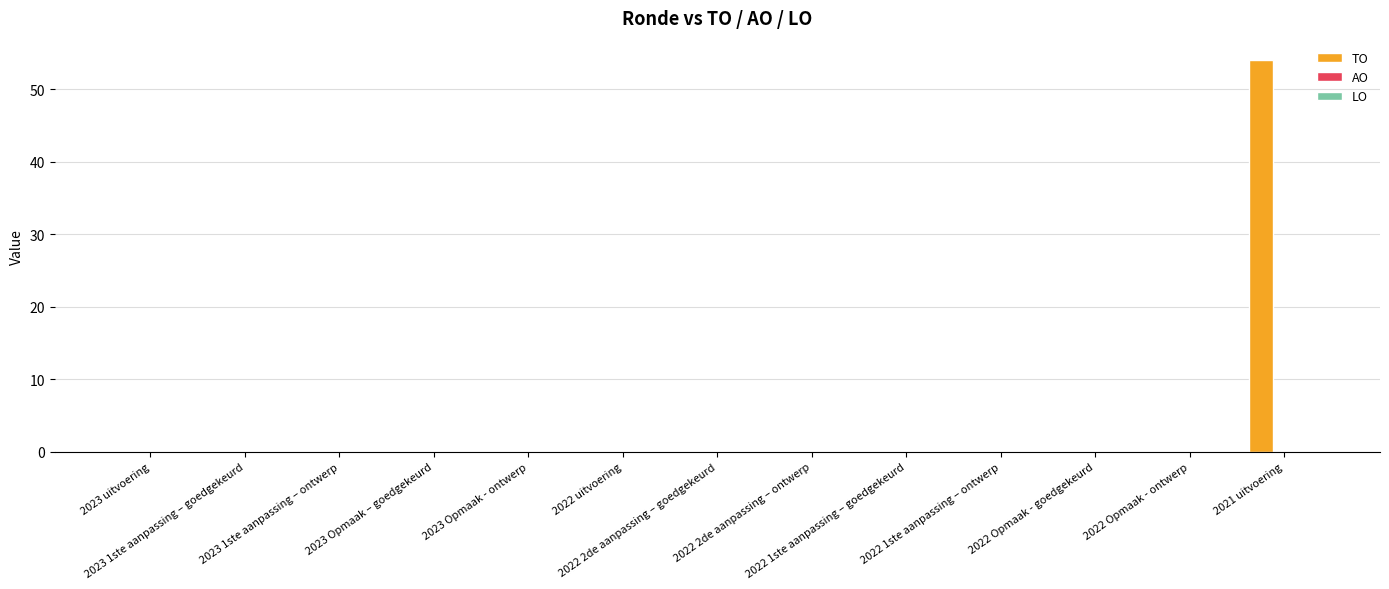

What is the greatest value displayed?

54